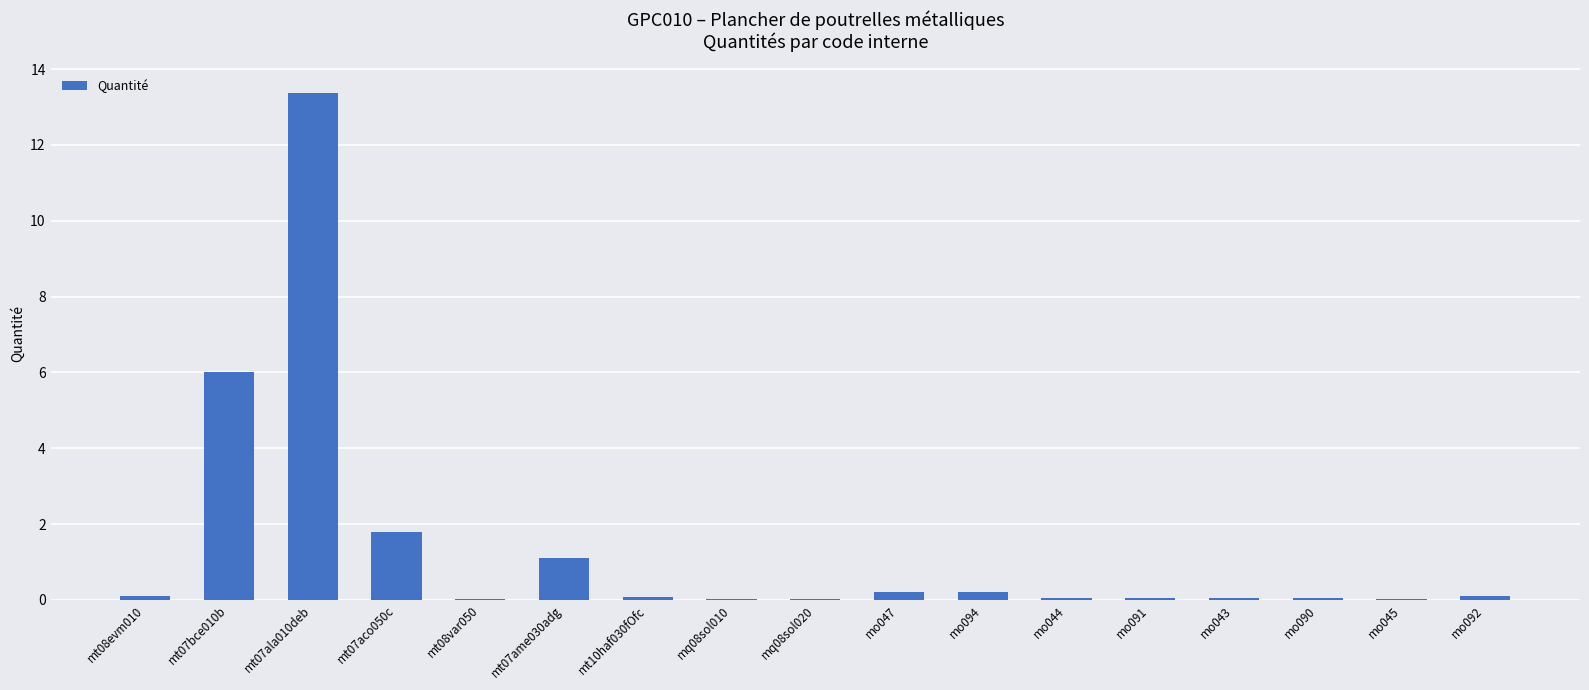

Is it true that the value at mo045 is 0.0?

True